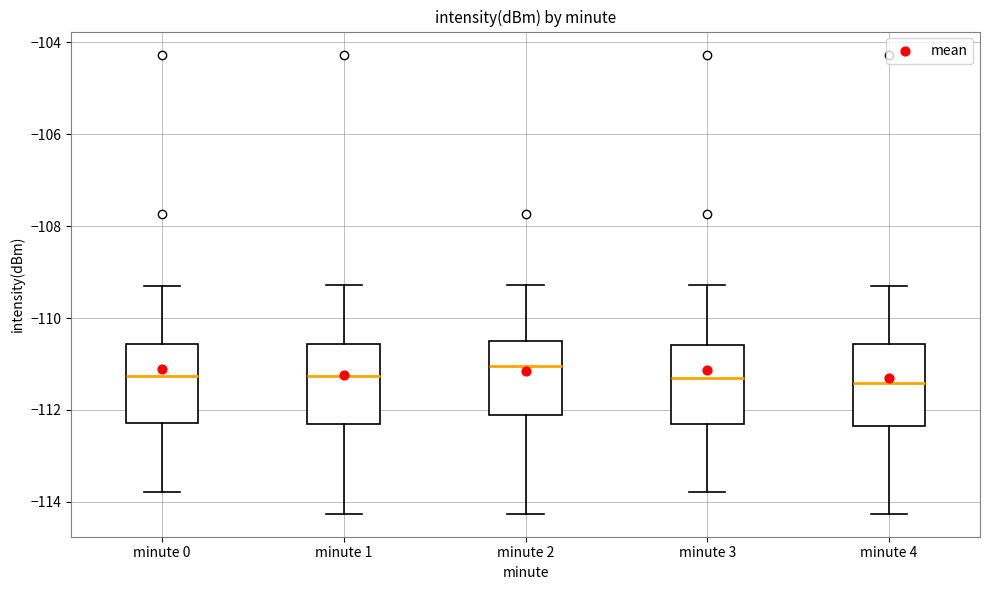

Where is the lower edge of the box for minute 4 on the y-axis? The values are not printed on the chart, so give them approximately, as read against the axis.

-112.4